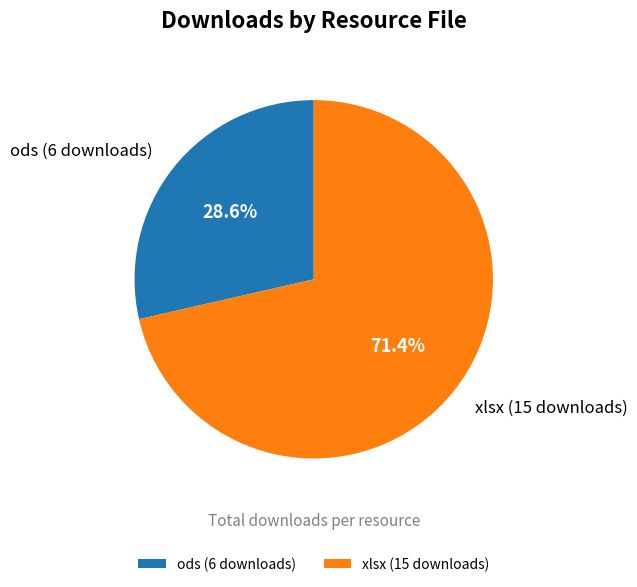

What percentage is NOT represented by xlsx (15 downloads)?

28.6%